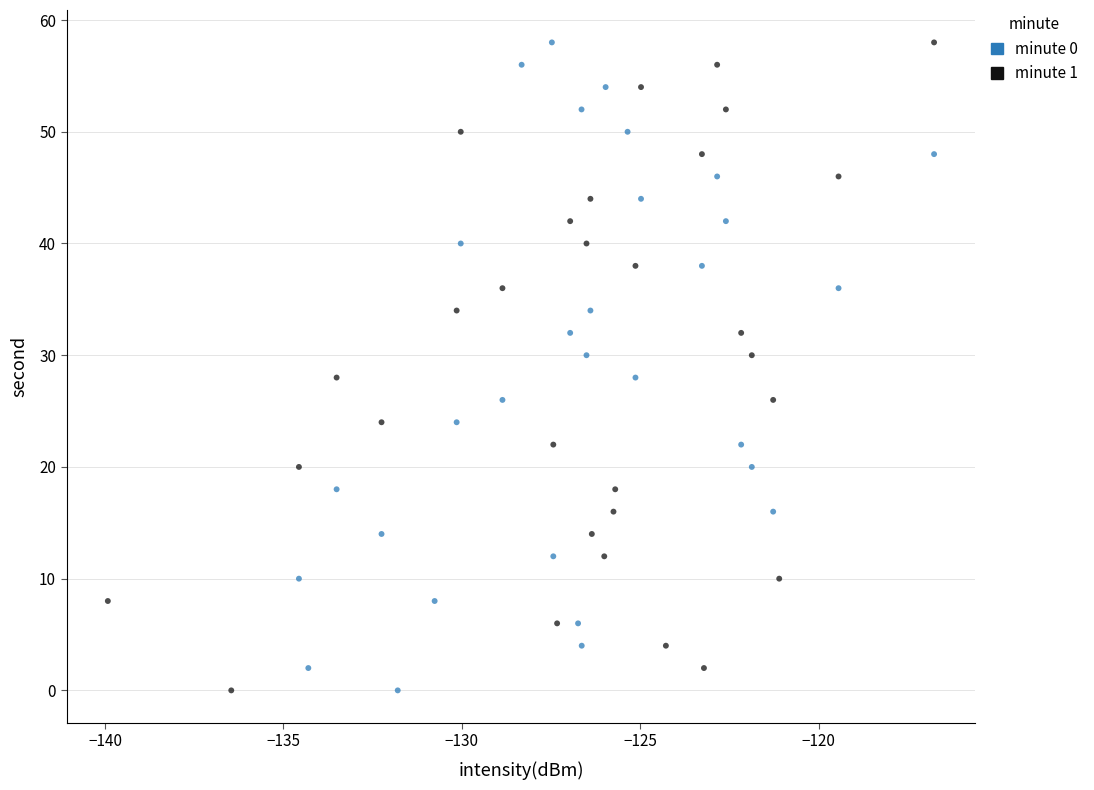

What are all the series names shown in the legend?

minute 0, minute 1